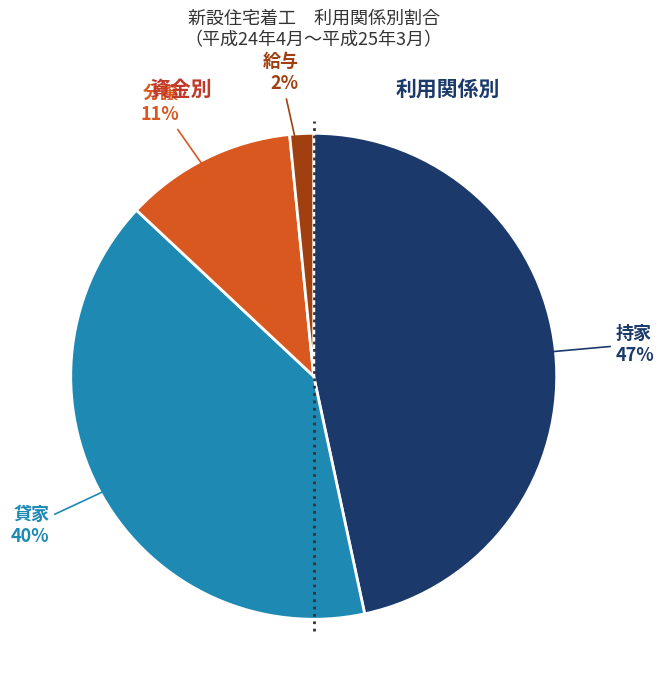

How many slices are in this pie chart?

4